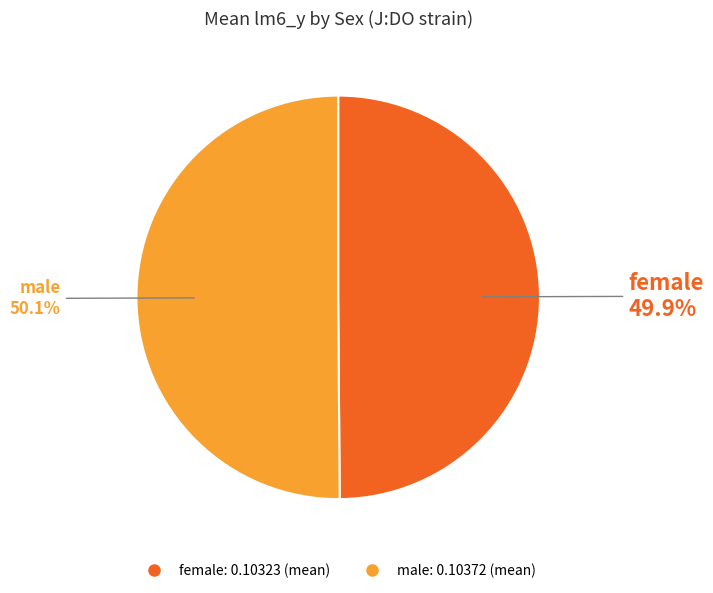

How many segments does this pie chart have?

2